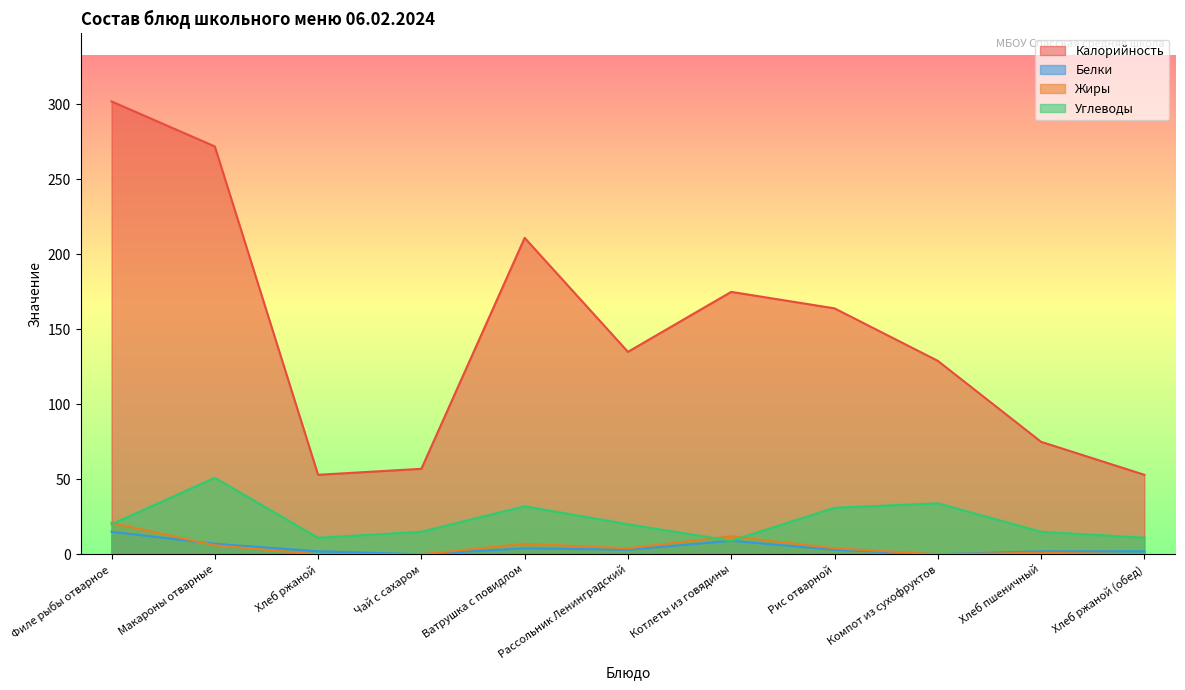

True or false: Белки and Калорийность intersect in this chart.

False